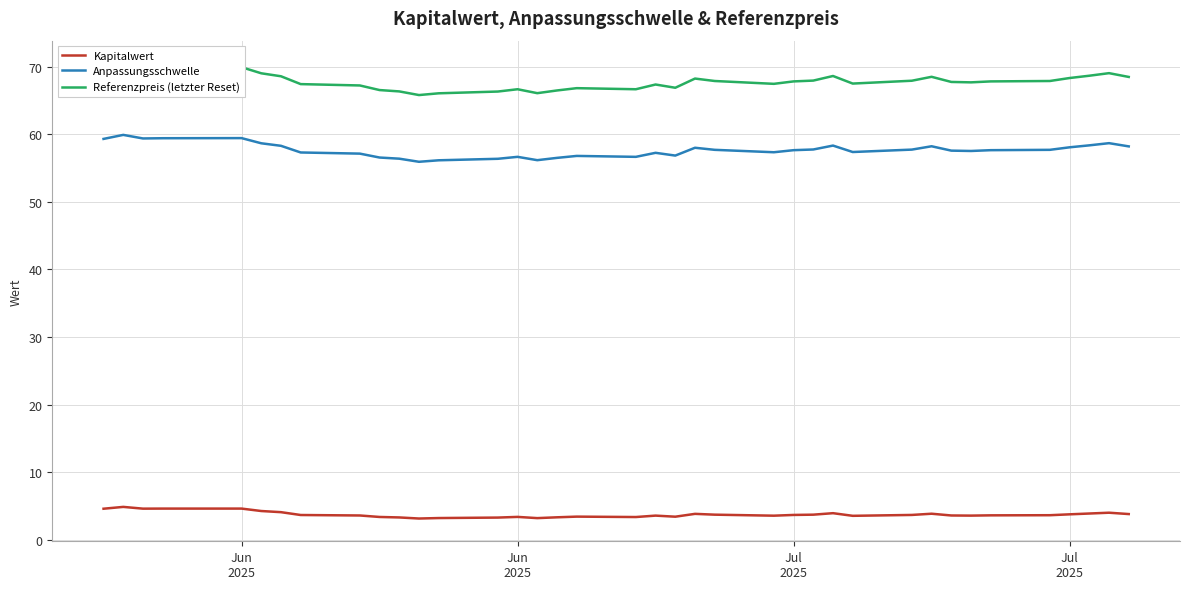

True or false: Referenzpreis (letzter Reset) and Kapitalwert cross at least once.

False